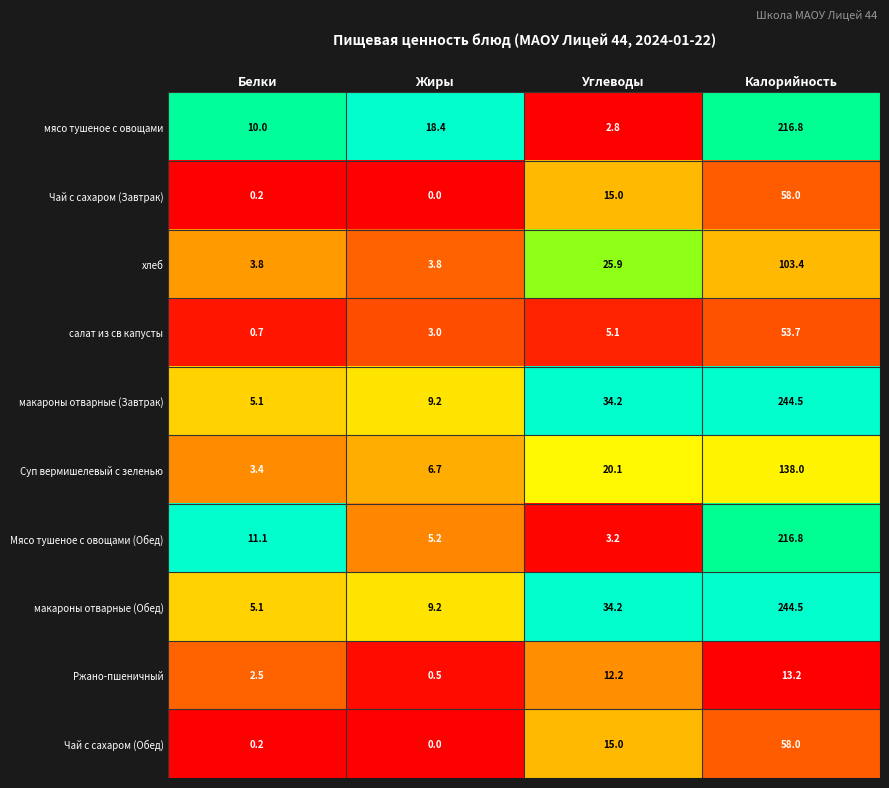

What is the greatest value displayed?

244.5